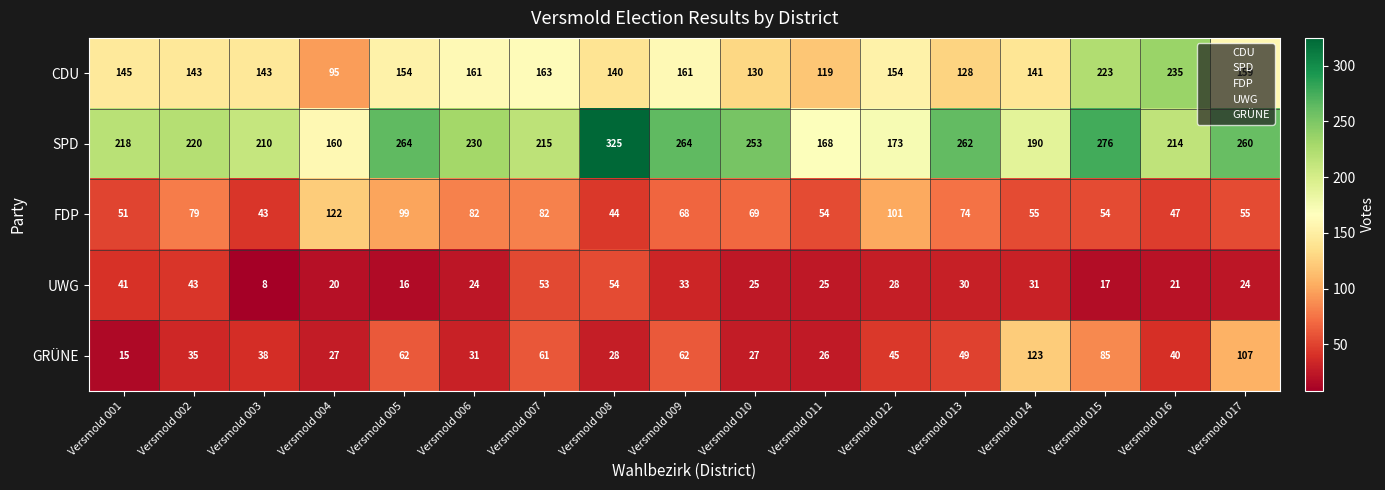

Rank the series by their maximum value, from lowest to highest.

UWG, FDP, GRÜNE, CDU, SPD